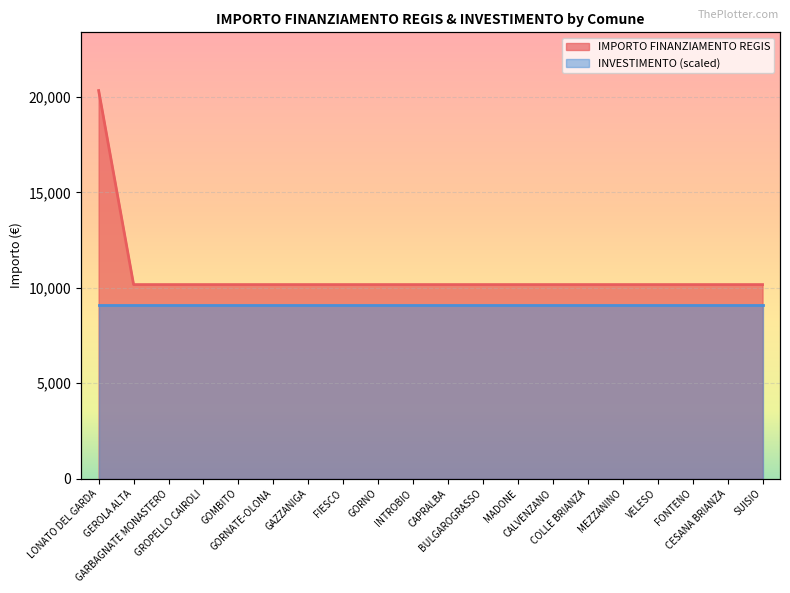

How many data points does each series have?

20